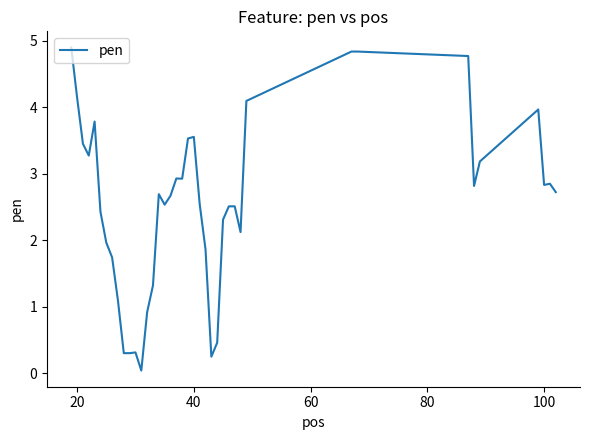

What is the maximum value shown in the chart?

4.9